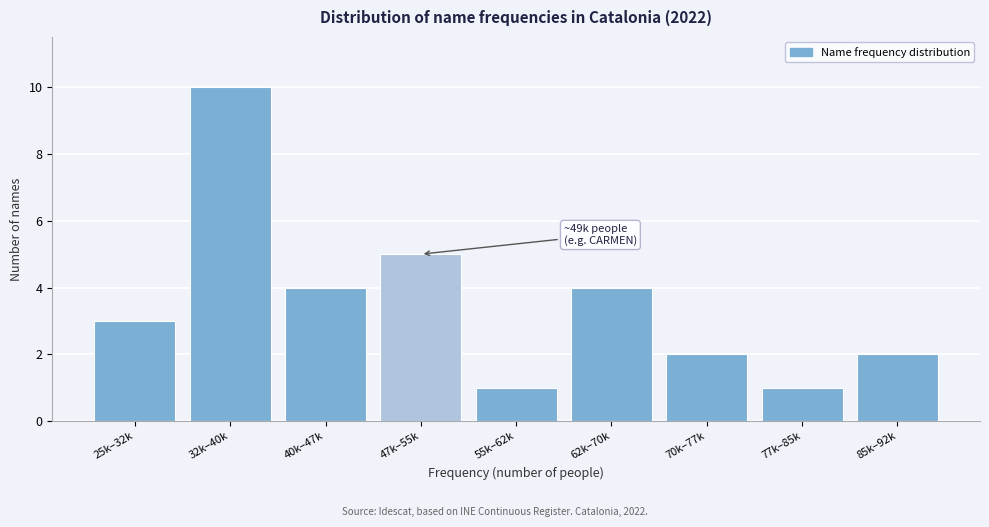

Reading left to right, extract all data points from this chart.

3	10	4	5	1	4	2	1	2